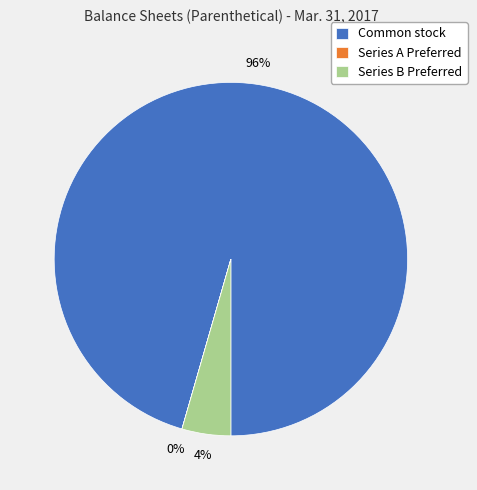

Is it true that Common stock is 96% of the pie?

True